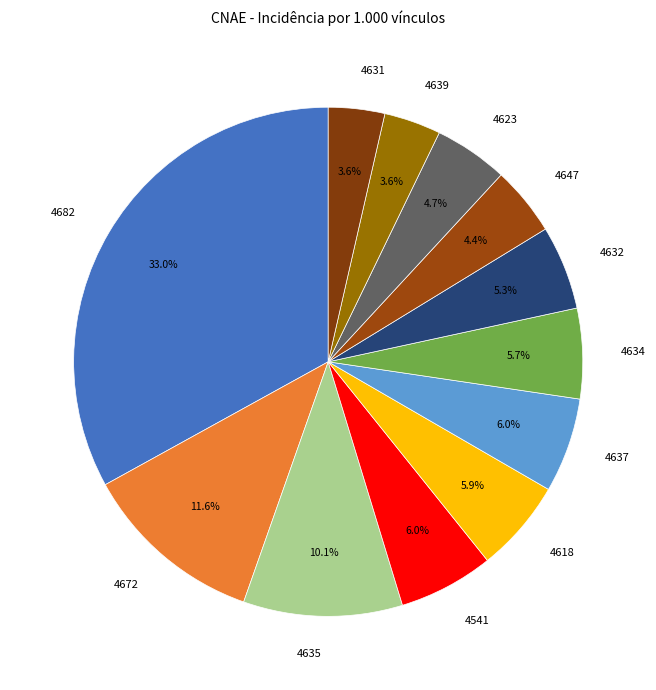

True or false: 4635 accounts for 10% of the total.

True